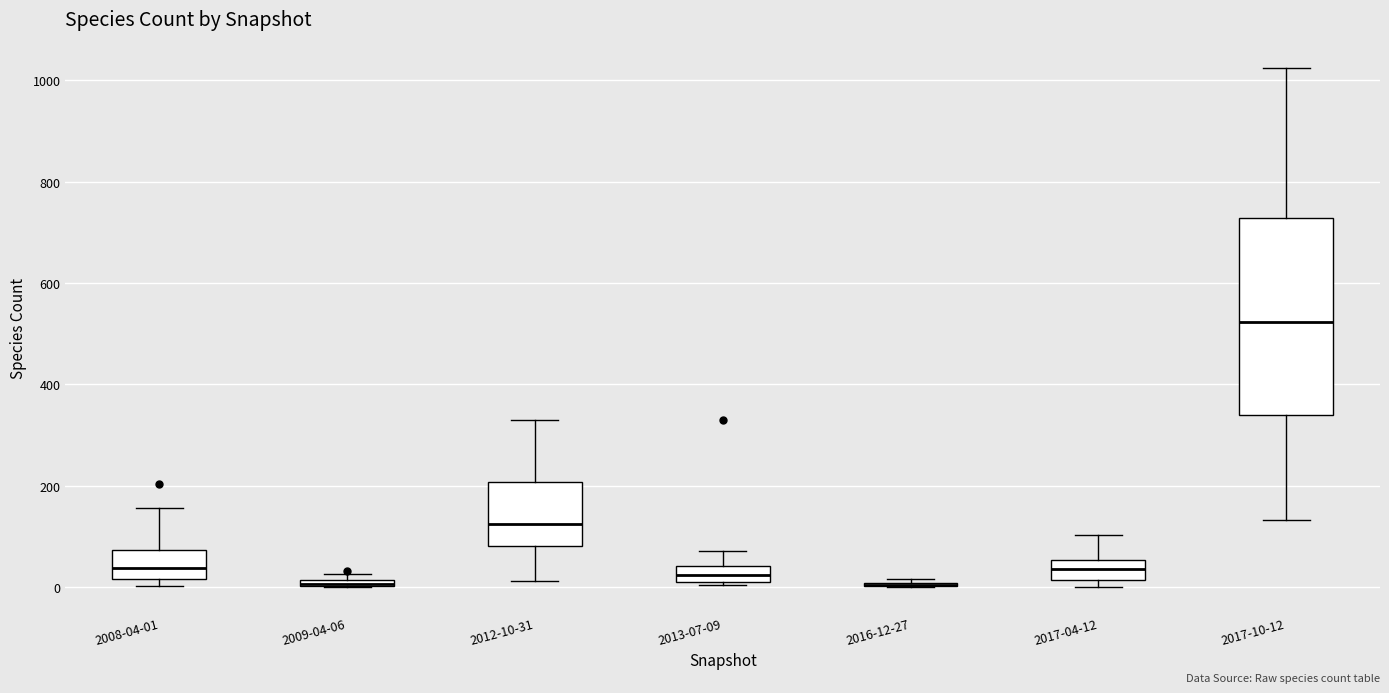

Which box is the tallest, from its lower edge to its upper edge?

2017-10-12